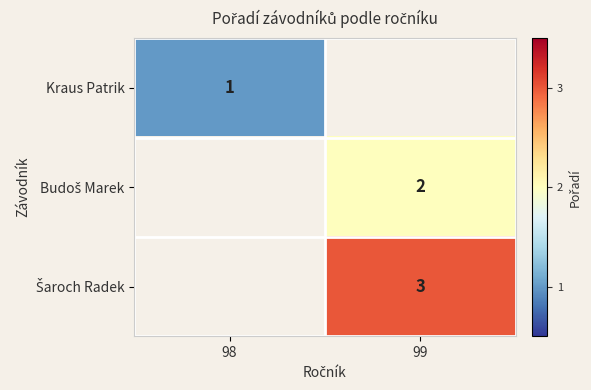

Which series has the largest range (max minus min)?

Kraus Patrik